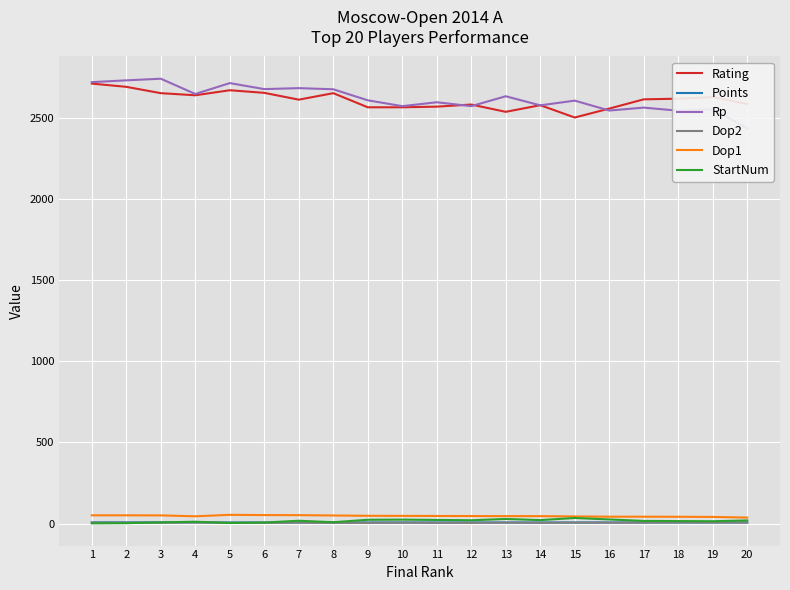

True or false: Dop1 has more than 0 interior local peaks.

True